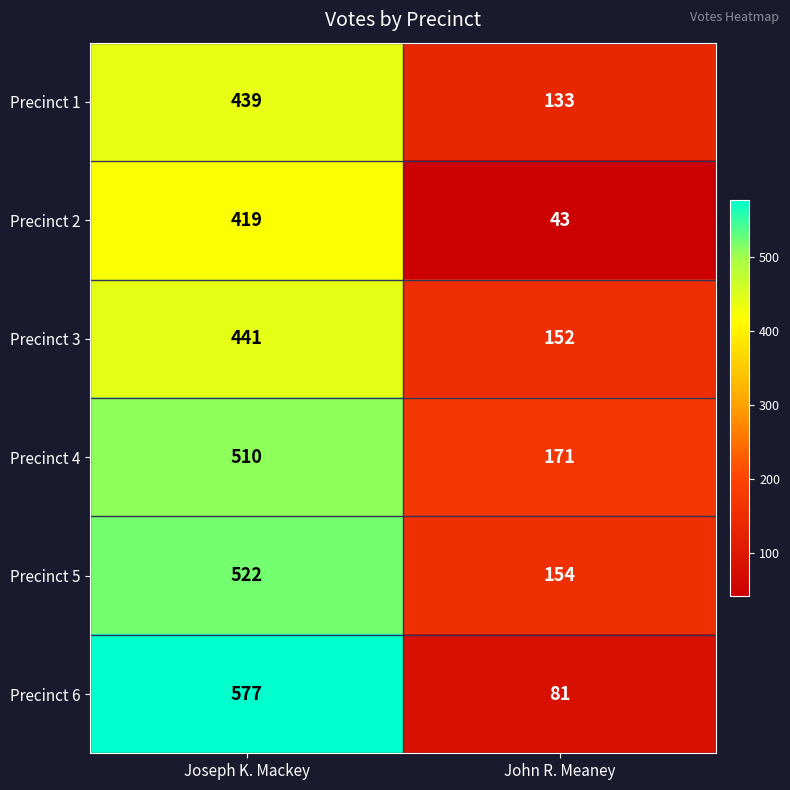

What is the spread (max minus min) of values at John R. Meaney?

128